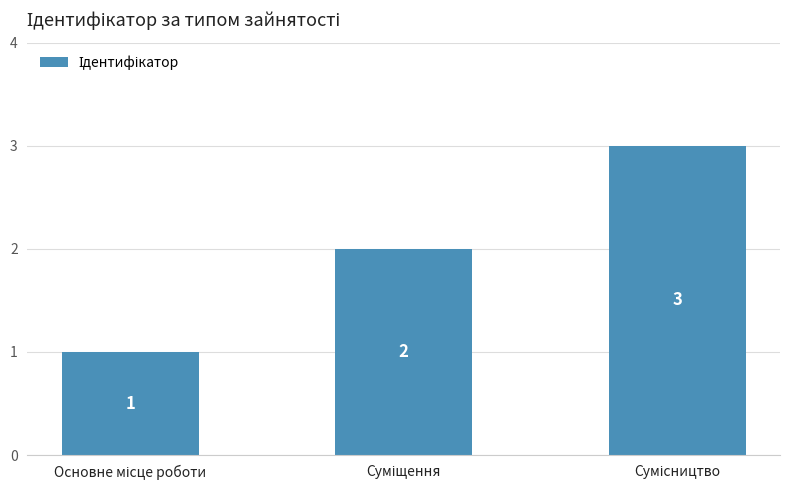

What is the greatest value displayed?

3